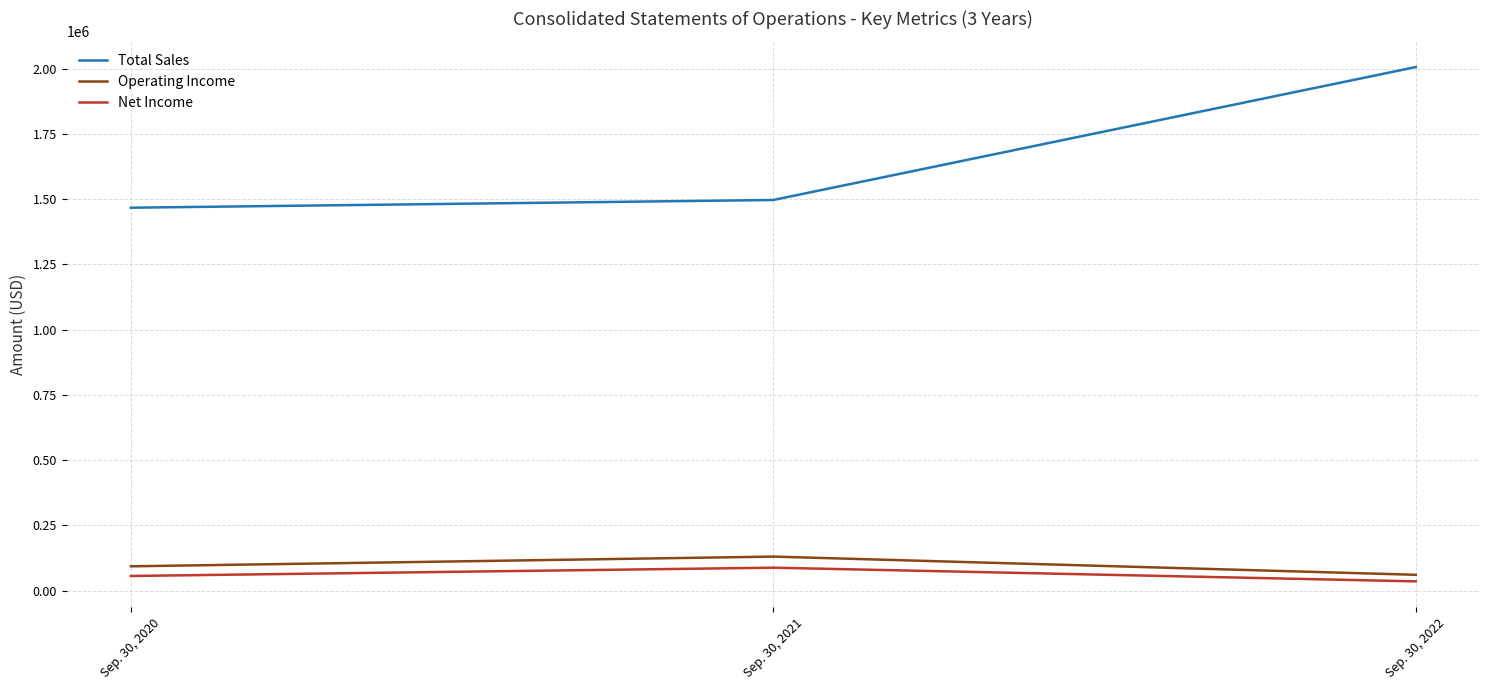

Which series has the widest spread of values?

Total Sales